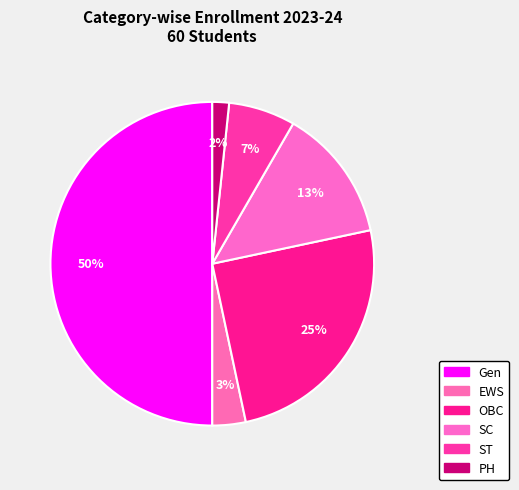

To the nearest percent, what is the combined percentage of OBC and ST?

32%